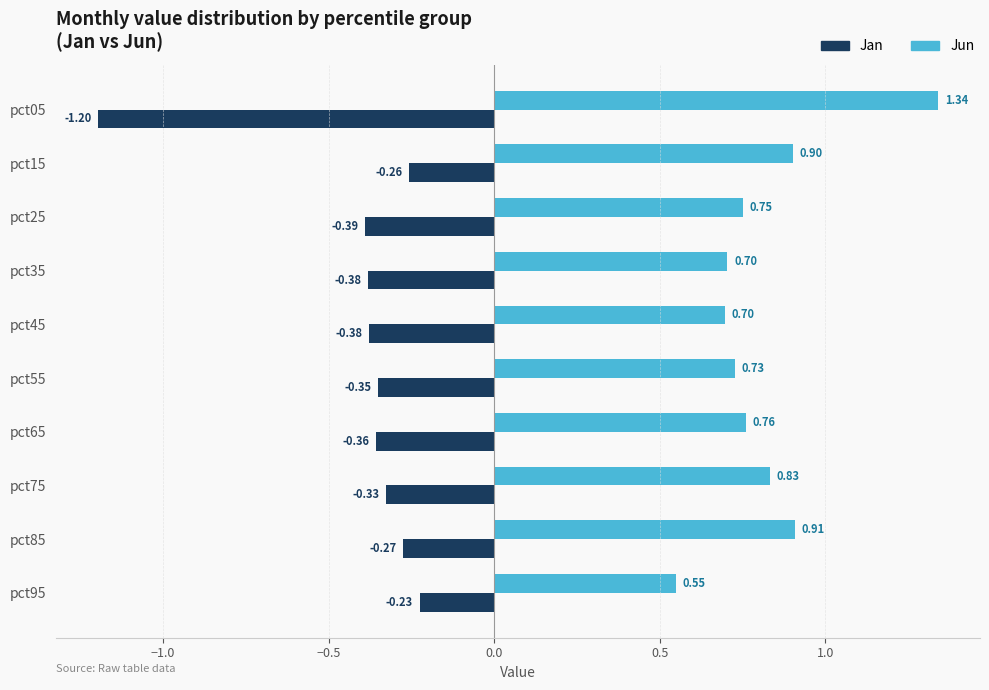

At which label does Jan reach its minimum?

pct05